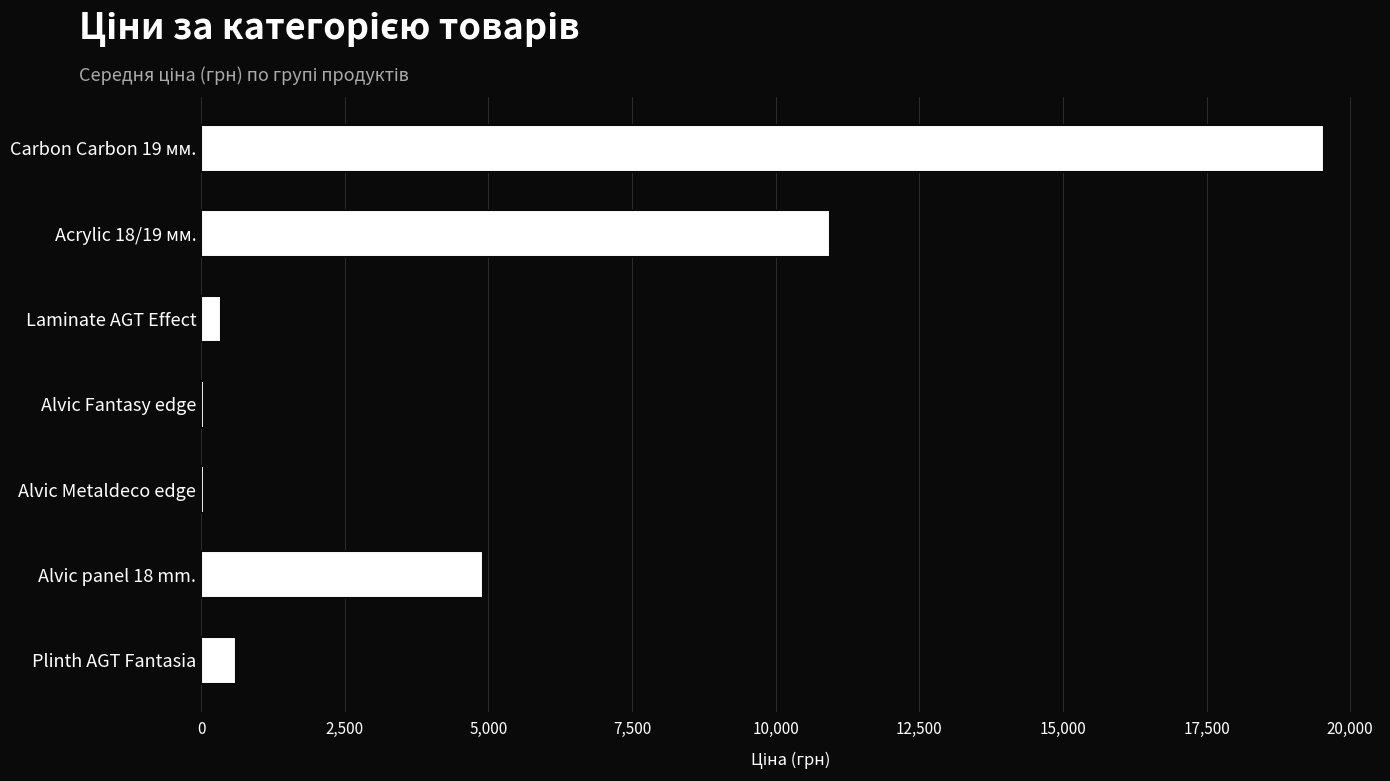

What is the greatest value displayed?

19542.7